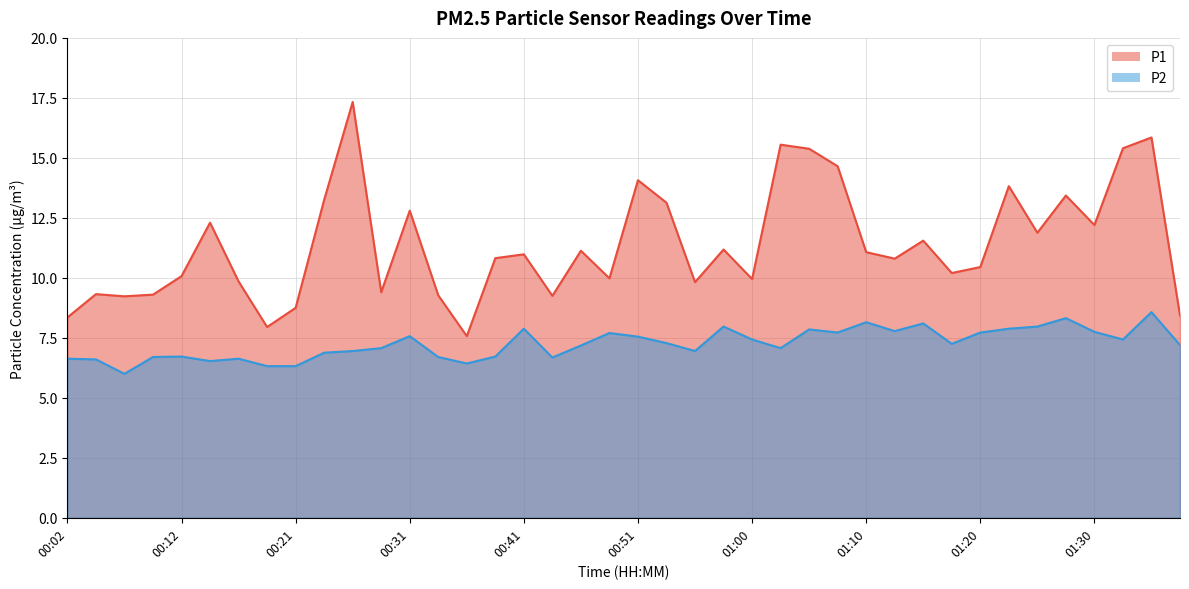

Where is the first local minimum for P2?

00:07